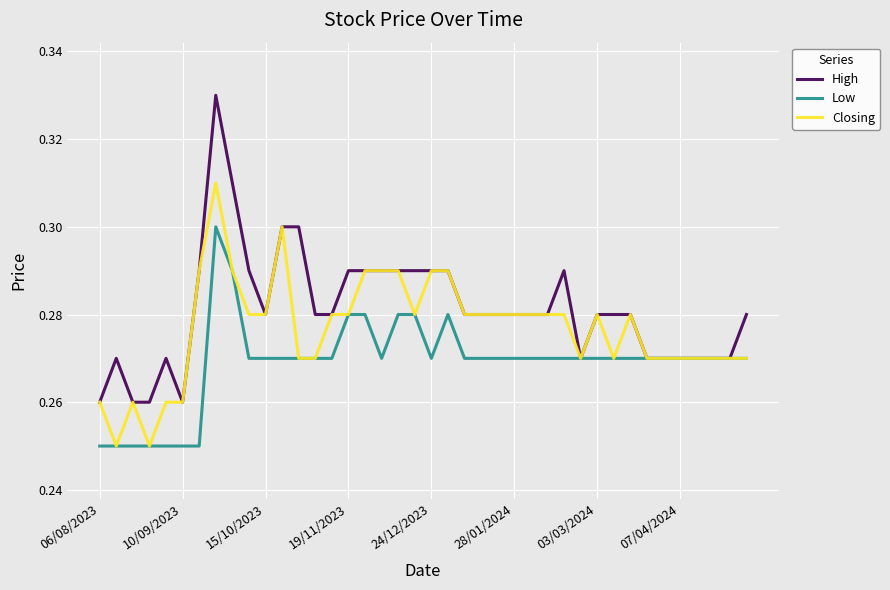

Which series has the widest spread of values?

High